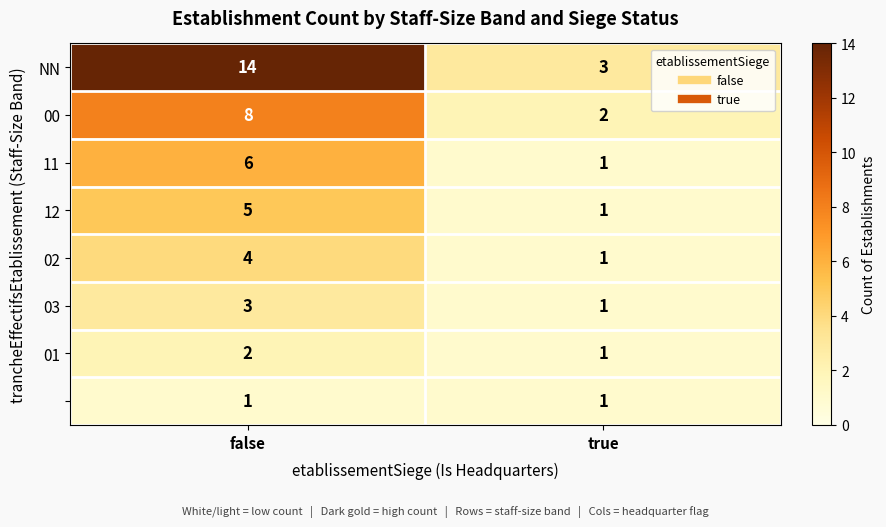

What is the difference between the highest and lowest values at false?

13